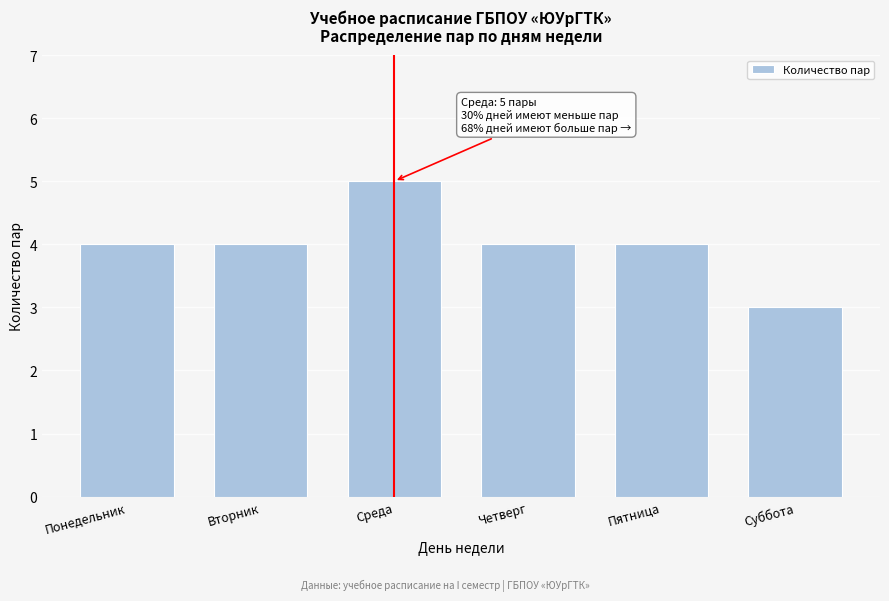

Reading left to right, extract all data points from this chart.

4	4	5	4	4	3